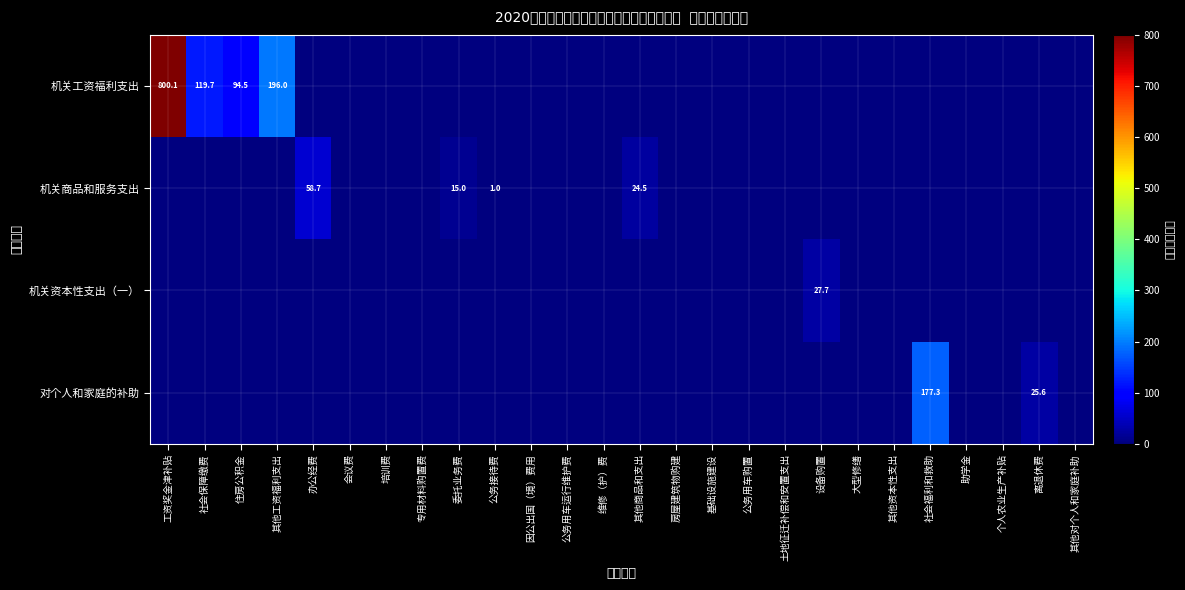

The value of 机关工资福利支出 at 社会保障缴费 is 119.7. True or false?

True